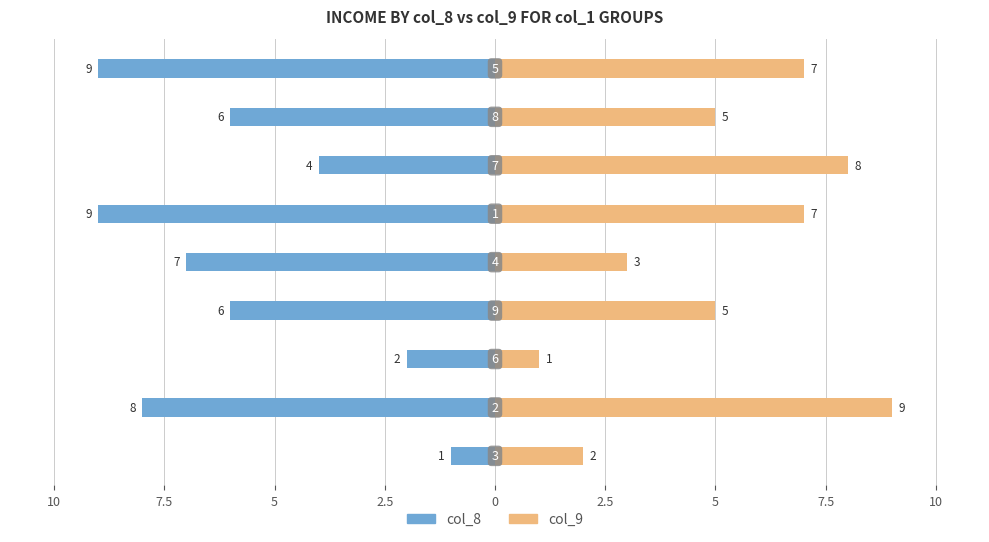

Reading left to right, transcribe all the data shown in this chart.

col_8: 12.5=-1	10=-8	7.5=-2	5=-6	2.5=-7	0=-9	2.5=-4	5=-6	7.5=-9
col_9: 12.5=2	10=9	7.5=1	5=5	2.5=3	0=7	2.5=8	5=5	7.5=7